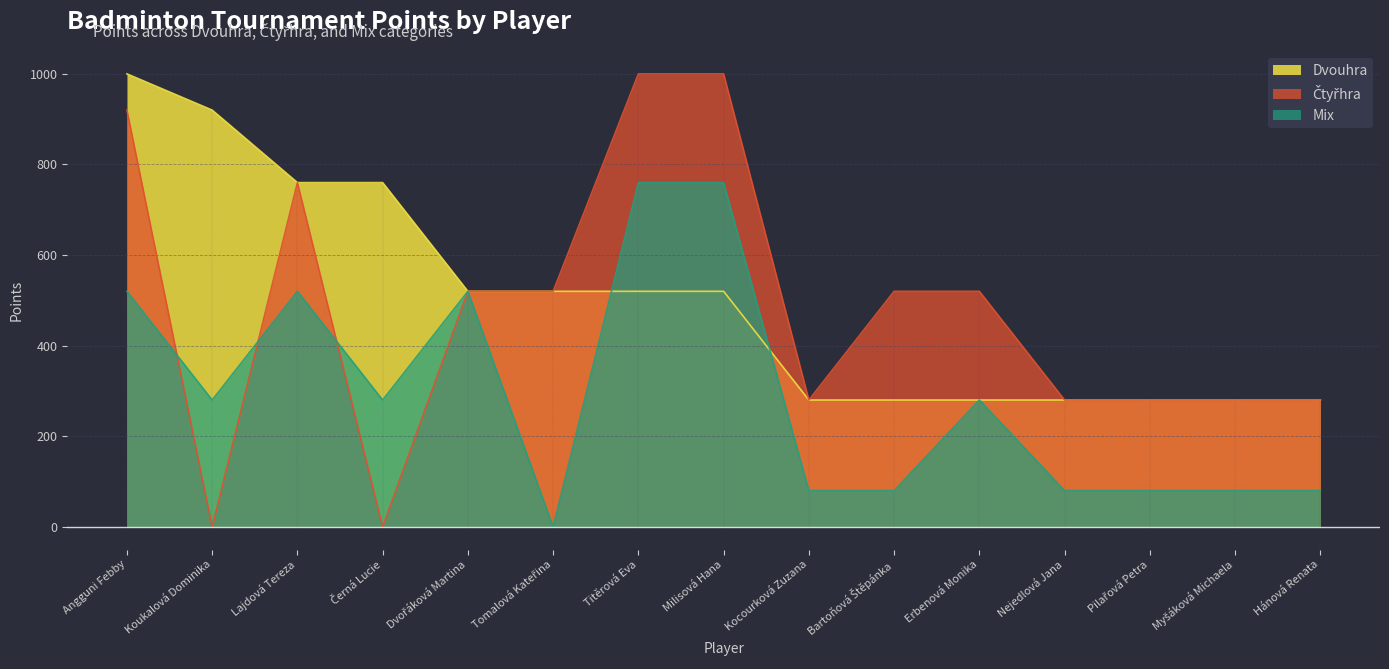

True or false: Dvouhra has a value of 520 at Titěrová Eva.

True